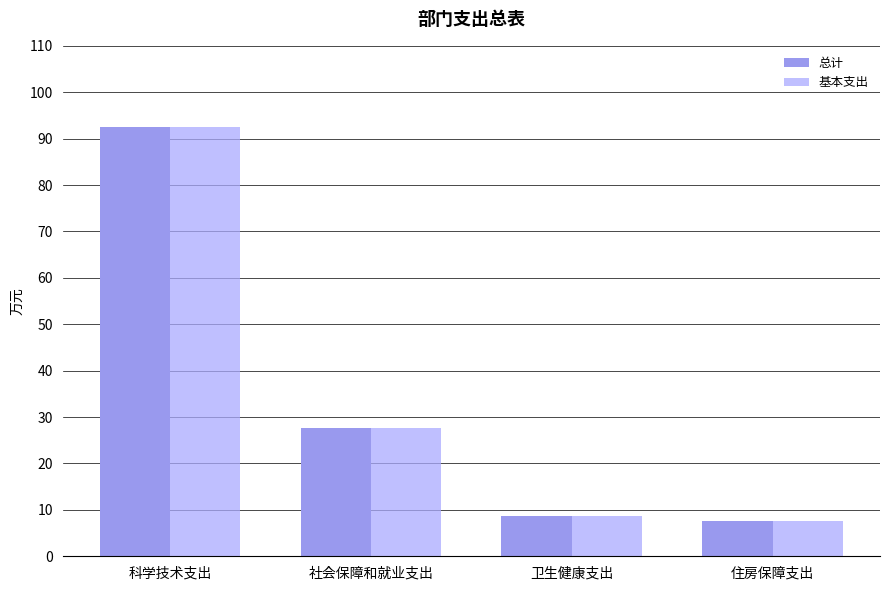

Does the chart contain stacked bars?

No